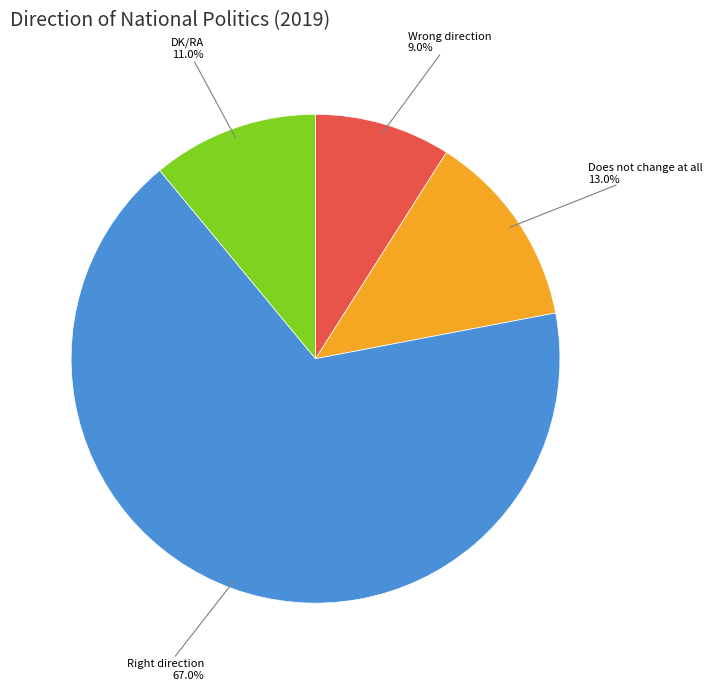

To the nearest percent, what is the difference between the largest and smallest slice percentages?

58%